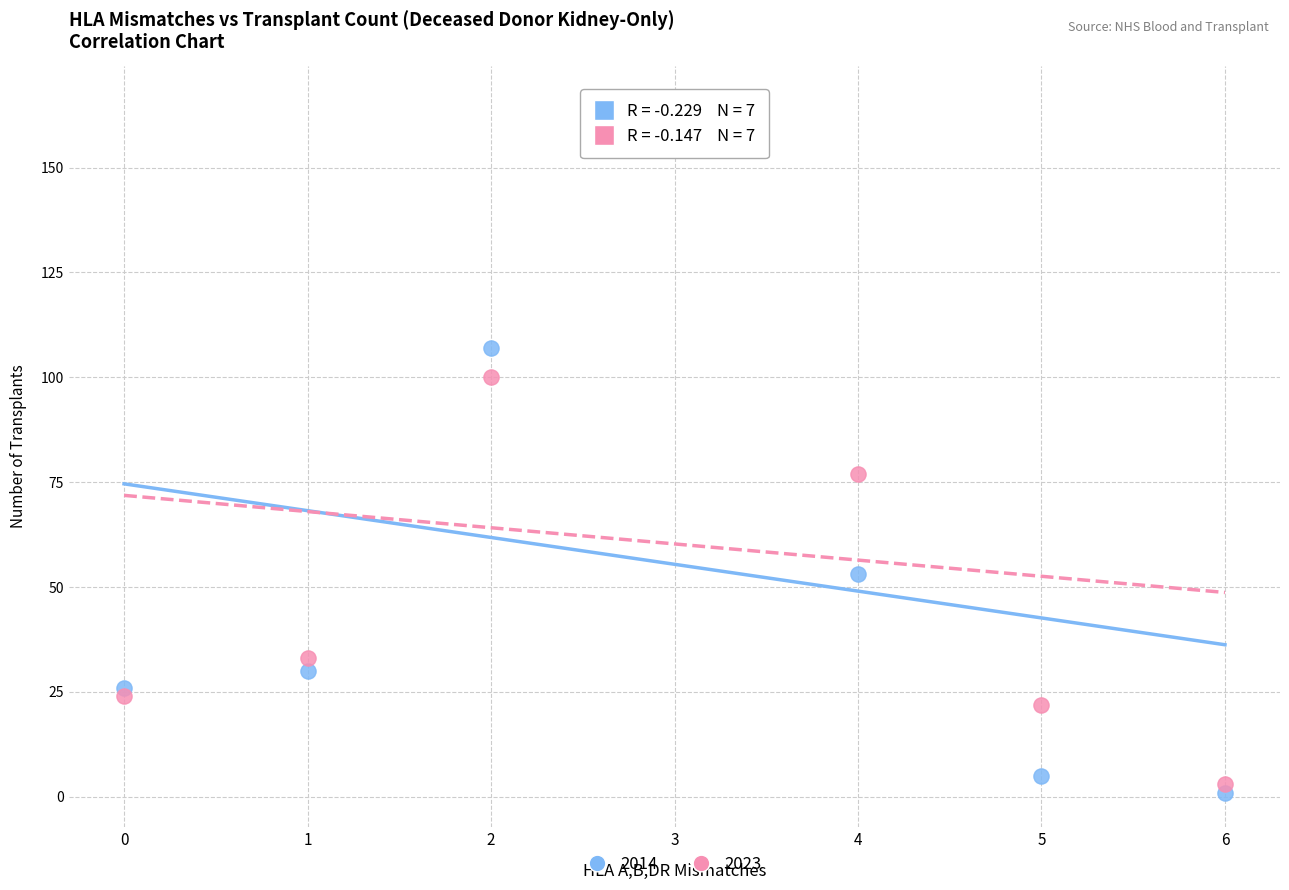

In the 2014 series, what Y value is closest to 83?

107